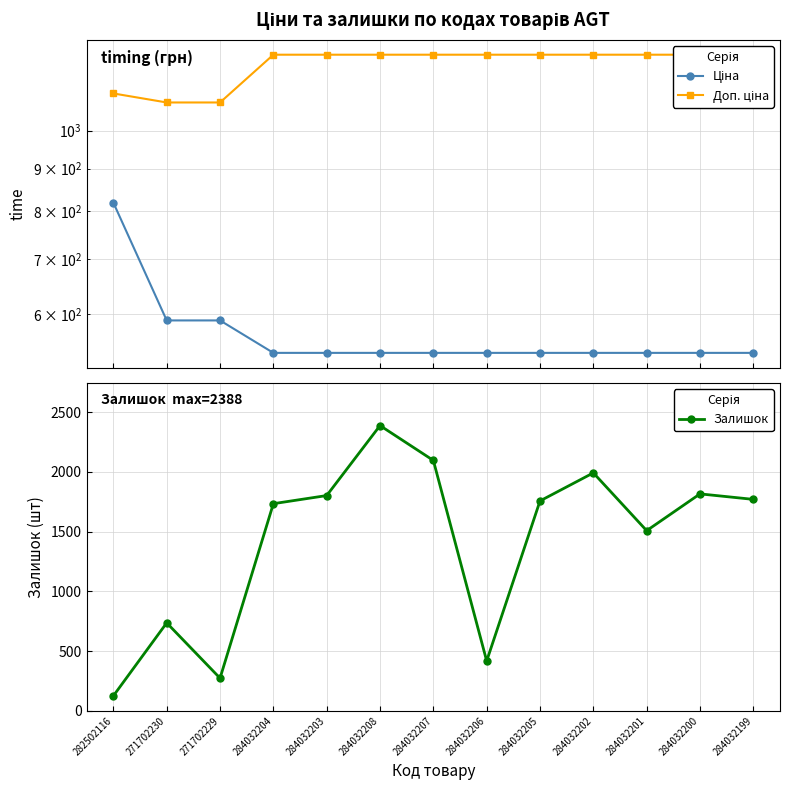

Which label corresponds to the smallest value in the chart?

282502116